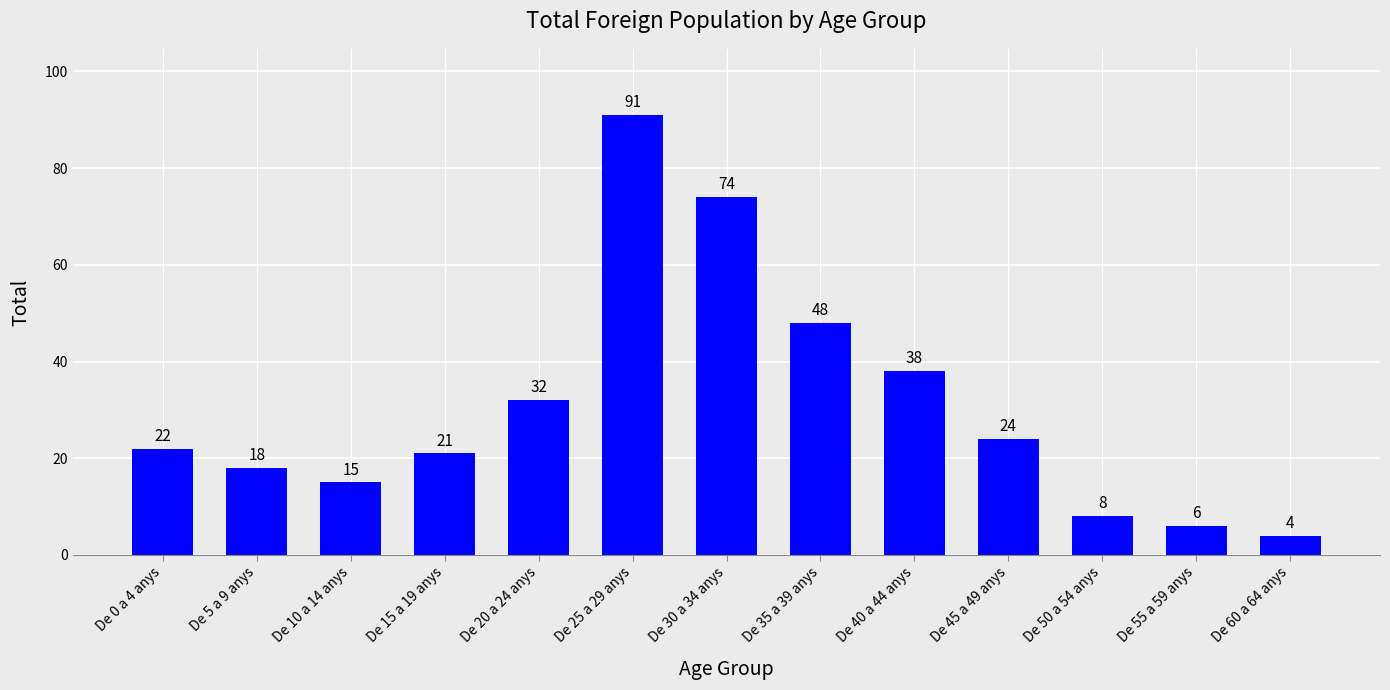

What is the difference between the maximum and minimum values?

87